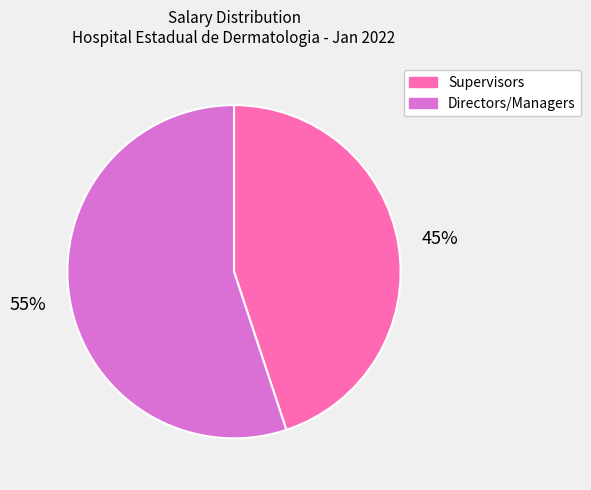

Count the number of slices in the pie.

2